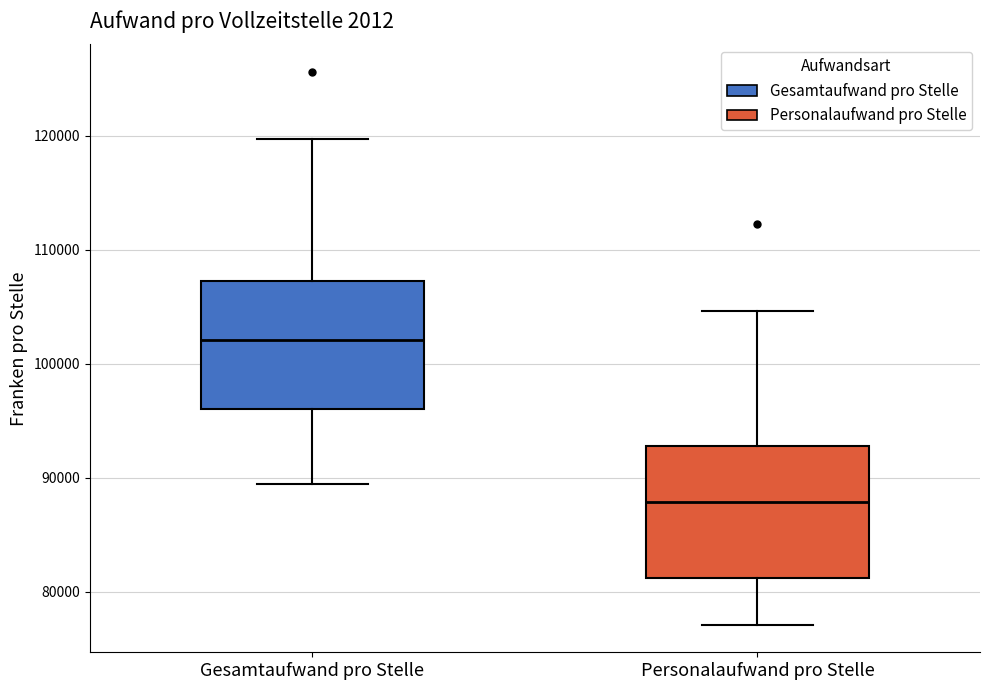

Where is the lower edge of the box for Personalaufwand pro Stelle on the y-axis? The values are not printed on the chart, so give them approximately, as read against the axis.

81000